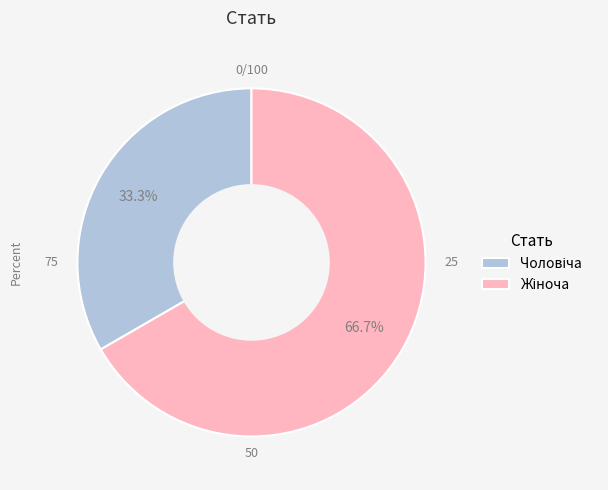

Is there any slice that represents more than half of the pie?

Yes